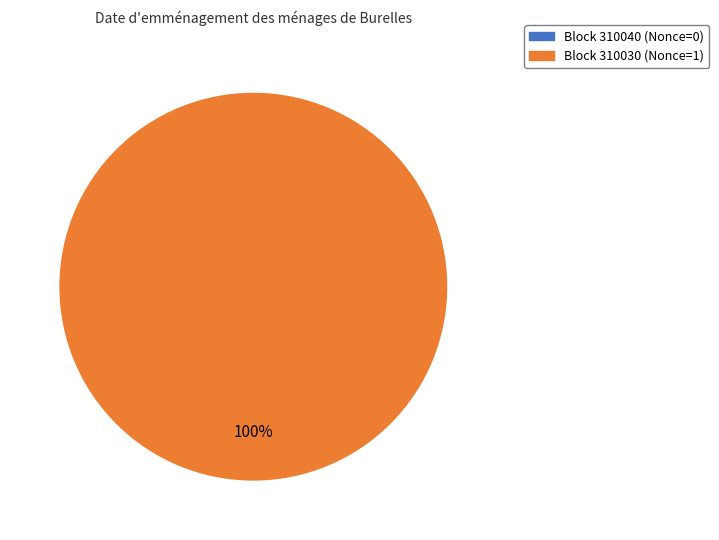

Rank the categories by value from highest to lowest.

310030, 310040